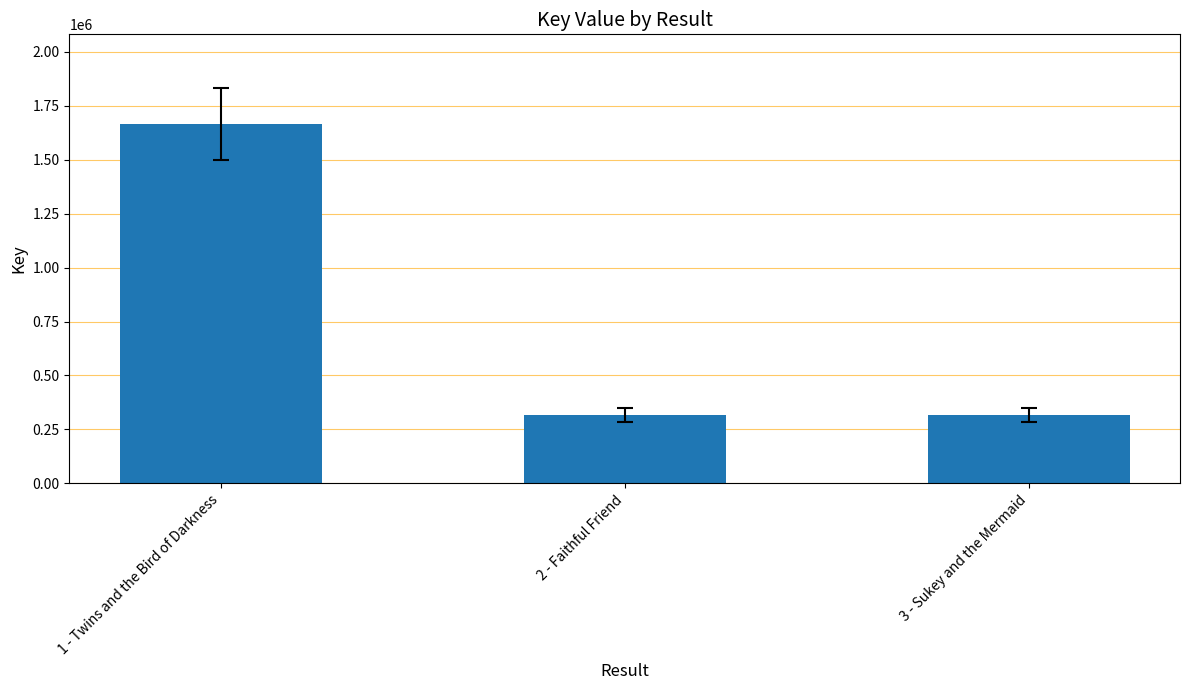

What is the average value?

766854